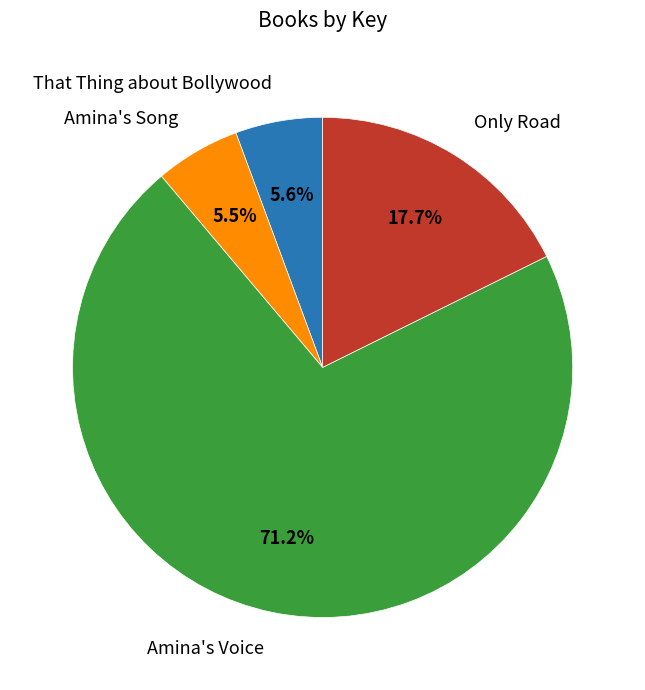

Which category has the biggest portion of the pie?

Amina's Voice